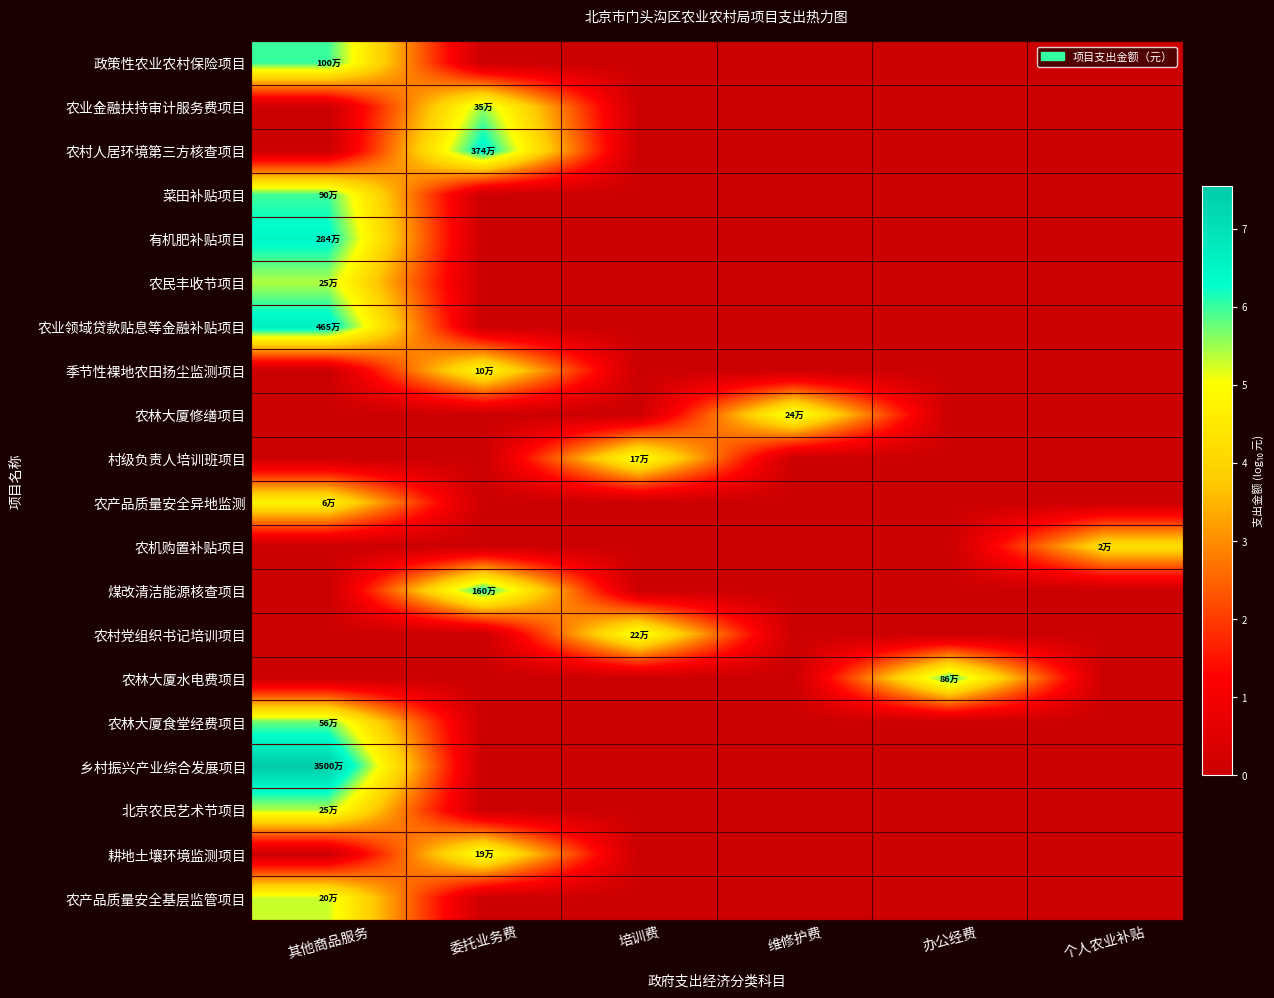

Reading left to right, transcribe all the data shown in this chart.

政策性农业农村保险项目: 其他商品服务=6.0	委托业务费=0.0	培训费=0.0	维修护费=0.0	办公经费=0.0	个人农业补贴=0.0
农业金融扶持审计服务费项目: 其他商品服务=0.0	委托业务费=5.5	培训费=0.0	维修护费=0.0	办公经费=0.0	个人农业补贴=0.0
农村人居环境第三方核查项目: 其他商品服务=0.0	委托业务费=6.6	培训费=0.0	维修护费=0.0	办公经费=0.0	个人农业补贴=0.0
菜田补贴项目: 其他商品服务=6.0	委托业务费=0.0	培训费=0.0	维修护费=0.0	办公经费=0.0	个人农业补贴=0.0
有机肥补贴项目: 其他商品服务=6.5	委托业务费=0.0	培训费=0.0	维修护费=0.0	办公经费=0.0	个人农业补贴=0.0
农民丰收节项目: 其他商品服务=5.4	委托业务费=0.0	培训费=0.0	维修护费=0.0	办公经费=0.0	个人农业补贴=0.0
农业领域贷款贴息等金融补贴项目: 其他商品服务=6.7	委托业务费=0.0	培训费=0.0	维修护费=0.0	办公经费=0.0	个人农业补贴=0.0
季节性裸地农田扬尘监测项目: 其他商品服务=0.0	委托业务费=5.0	培训费=0.0	维修护费=0.0	办公经费=0.0	个人农业补贴=0.0
农林大厦修缮项目: 其他商品服务=0.0	委托业务费=0.0	培训费=0.0	维修护费=5.4	办公经费=0.0	个人农业补贴=0.0
村级负责人培训班项目: 其他商品服务=0.0	委托业务费=0.0	培训费=5.2	维修护费=0.0	办公经费=0.0	个人农业补贴=0.0
农产品质量安全异地监测: 其他商品服务=4.8	委托业务费=0.0	培训费=0.0	维修护费=0.0	办公经费=0.0	个人农业补贴=0.0
农机购置补贴项目: 其他商品服务=0.0	委托业务费=0.0	培训费=0.0	维修护费=0.0	办公经费=0.0	个人农业补贴=4.3
煤改清洁能源核查项目: 其他商品服务=0.0	委托业务费=6.2	培训费=0.0	维修护费=0.0	办公经费=0.0	个人农业补贴=0.0
农村党组织书记培训项目: 其他商品服务=0.0	委托业务费=0.0	培训费=5.3	维修护费=0.0	办公经费=0.0	个人农业补贴=0.0
农林大厦水电费项目: 其他商品服务=0.0	委托业务费=0.0	培训费=0.0	维修护费=0.0	办公经费=5.9	个人农业补贴=0.0
农林大厦食堂经费项目: 其他商品服务=5.7	委托业务费=0.0	培训费=0.0	维修护费=0.0	办公经费=0.0	个人农业补贴=0.0
乡村振兴产业综合发展项目: 其他商品服务=7.5	委托业务费=0.0	培训费=0.0	维修护费=0.0	办公经费=0.0	个人农业补贴=0.0
北京农民艺术节项目: 其他商品服务=5.4	委托业务费=0.0	培训费=0.0	维修护费=0.0	办公经费=0.0	个人农业补贴=0.0
耕地土壤环境监测项目: 其他商品服务=0.0	委托业务费=5.3	培训费=0.0	维修护费=0.0	办公经费=0.0	个人农业补贴=0.0
农产品质量安全基层监管项目: 其他商品服务=5.3	委托业务费=0.0	培训费=0.0	维修护费=0.0	办公经费=0.0	个人农业补贴=0.0